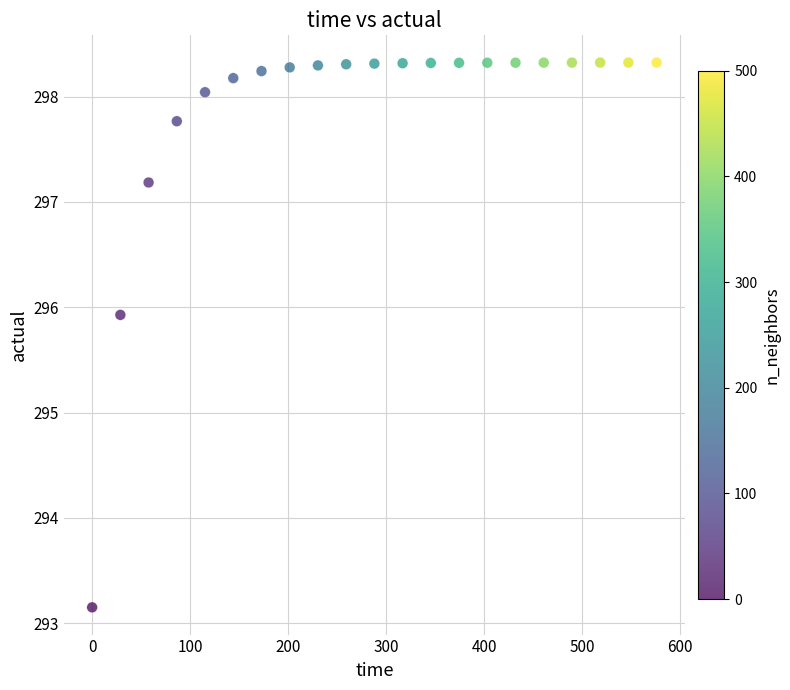

What is the range of X values (max minus min)?

576.0